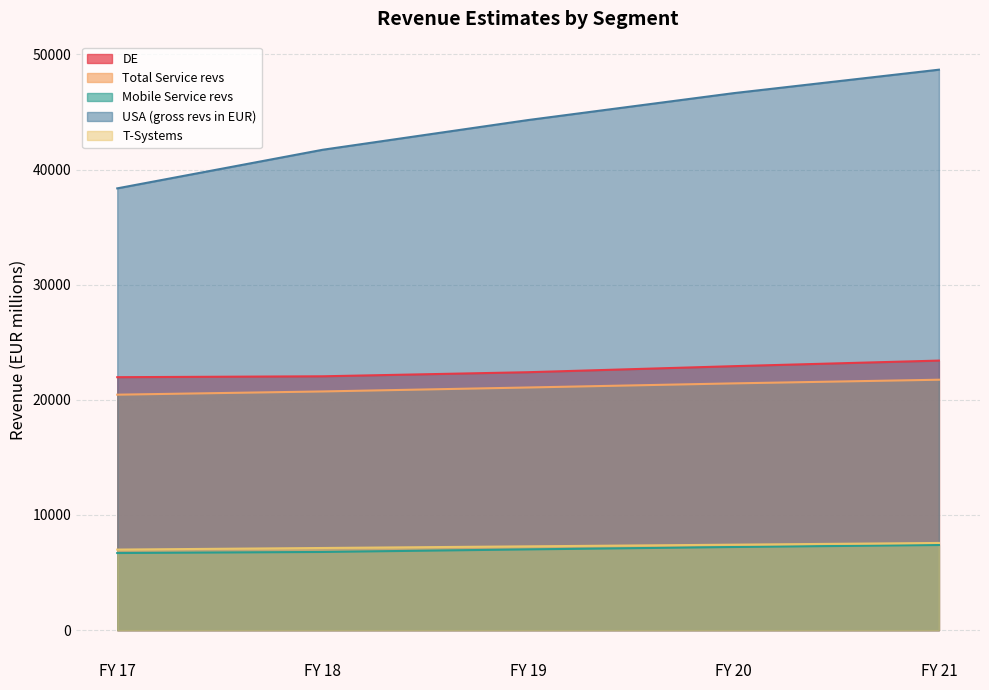

Rank the series by their maximum value, from lowest to highest.

Mobile Service revs, T-Systems, Total Service revs, DE, USA (gross revs in EUR)